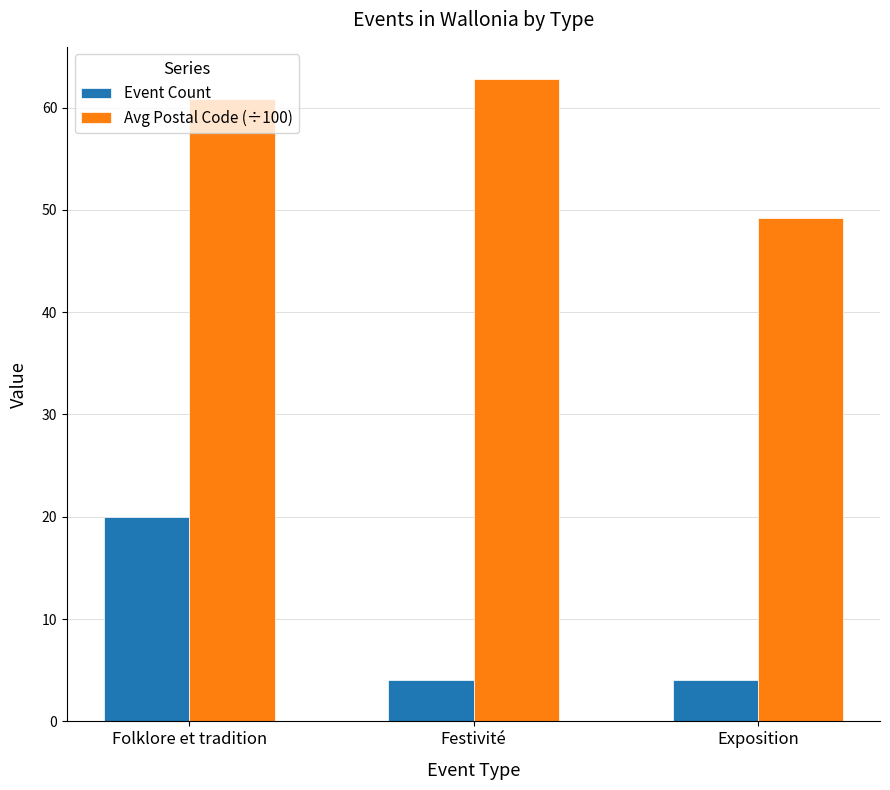

What is the difference between the highest and lowest values at Exposition?

45.2